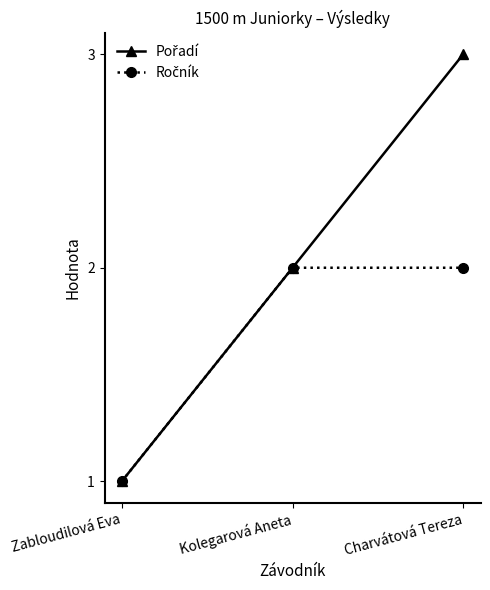

At which category is the sum across all series the highest?

Charvátová Tereza